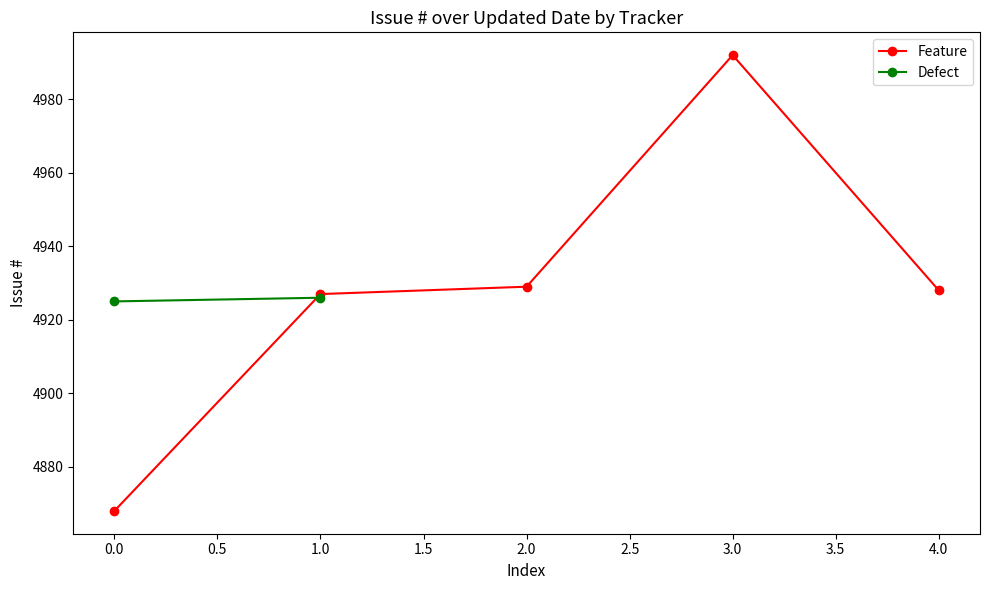

Which category has the highest value in the Feature series?

3.0